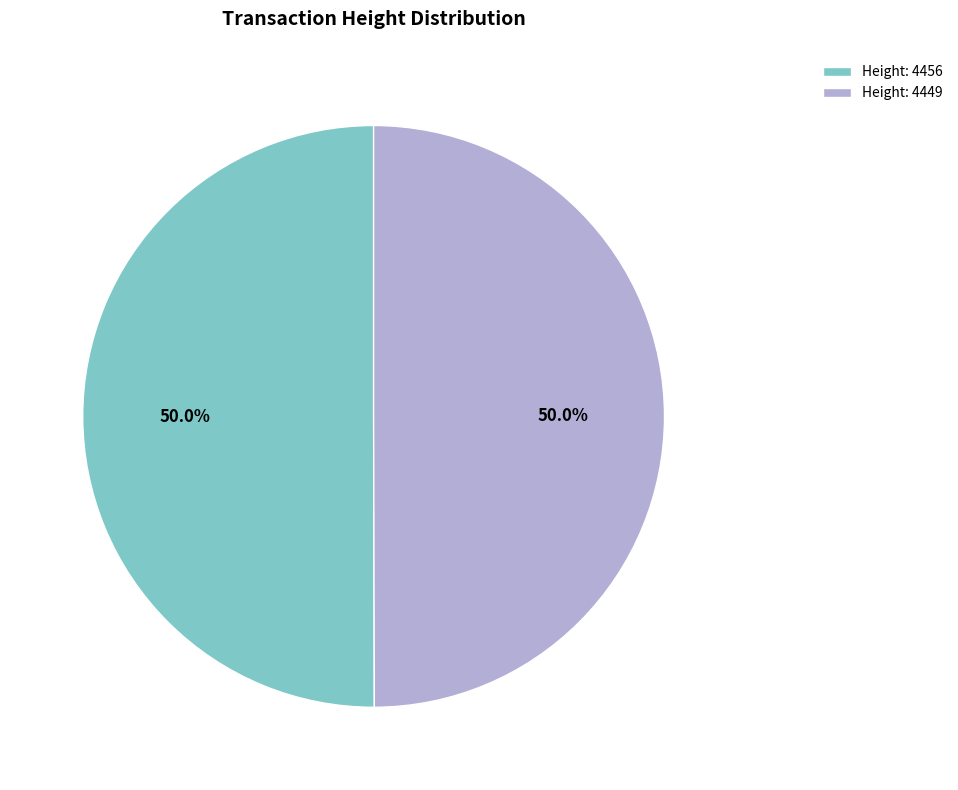

Approximately how many times larger is the value at Height: 4449 compared to Height: 4456?

1.0